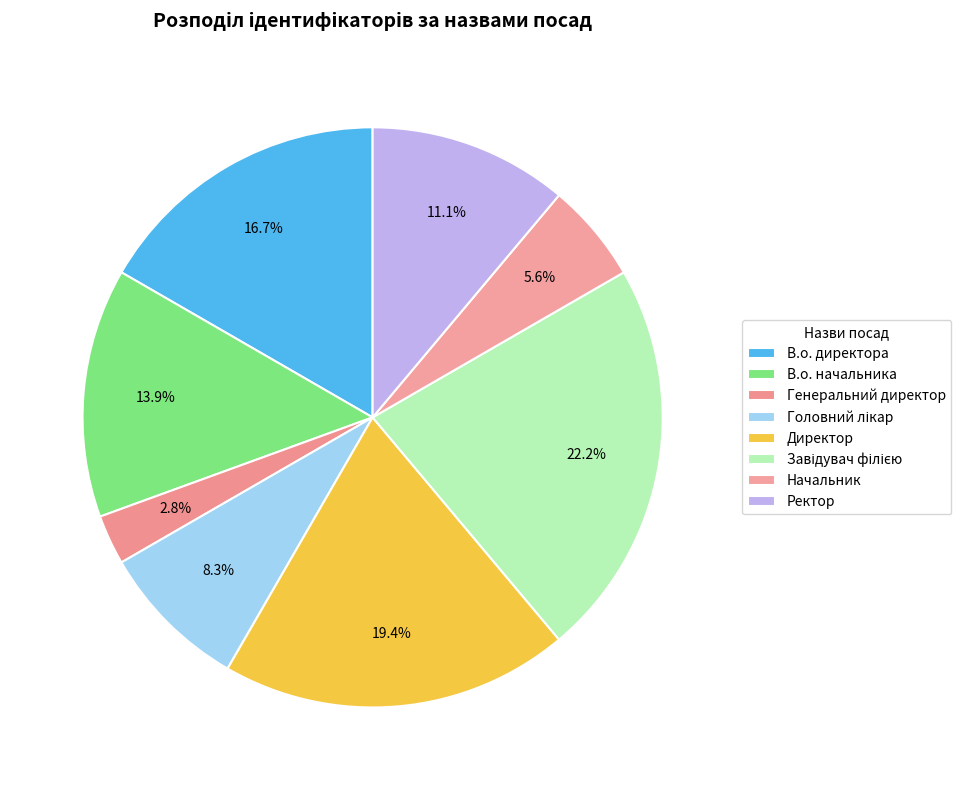

How many segments does this pie chart have?

8